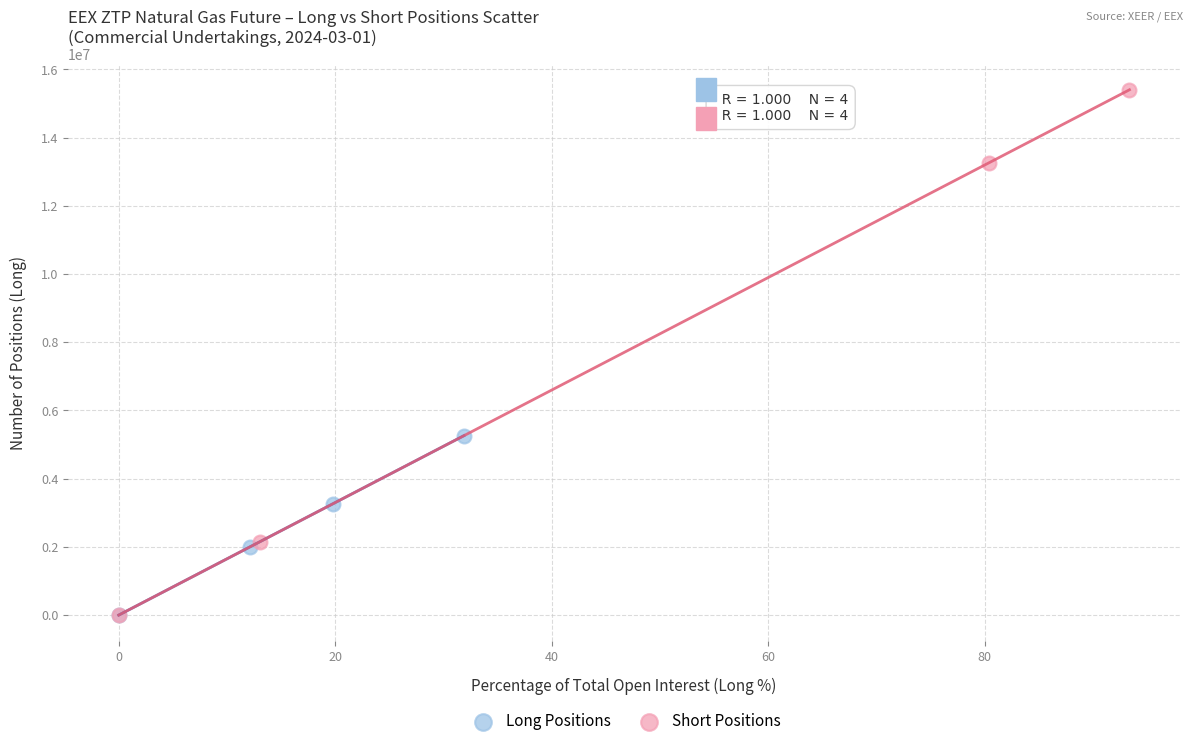

What are all the series names shown in the legend?

Long Positions, Short Positions